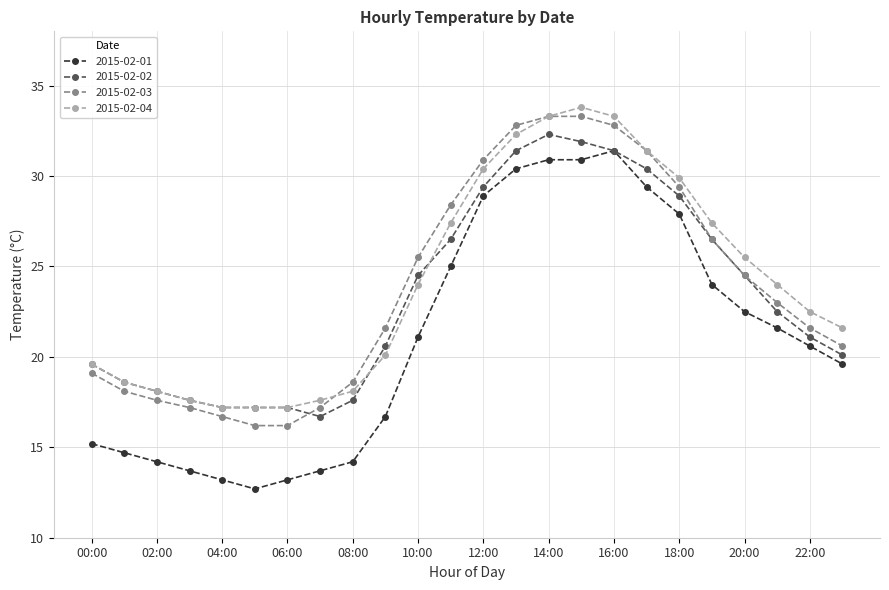

True or false: 2015-02-01 and 2015-02-03 cross at least once.

False